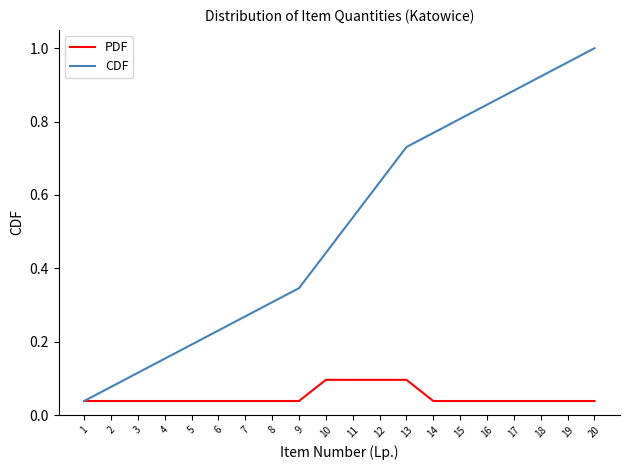

Which category has the highest value in the CDF series?

20